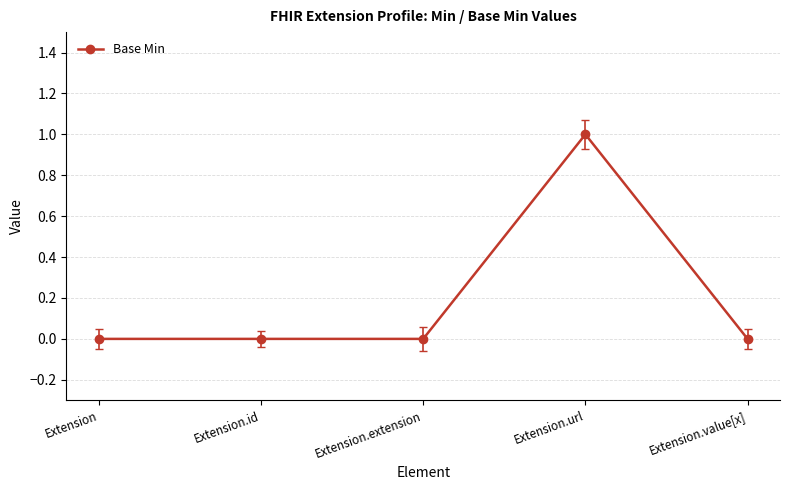

Is it true that the value at Extension.extension is 1?

False